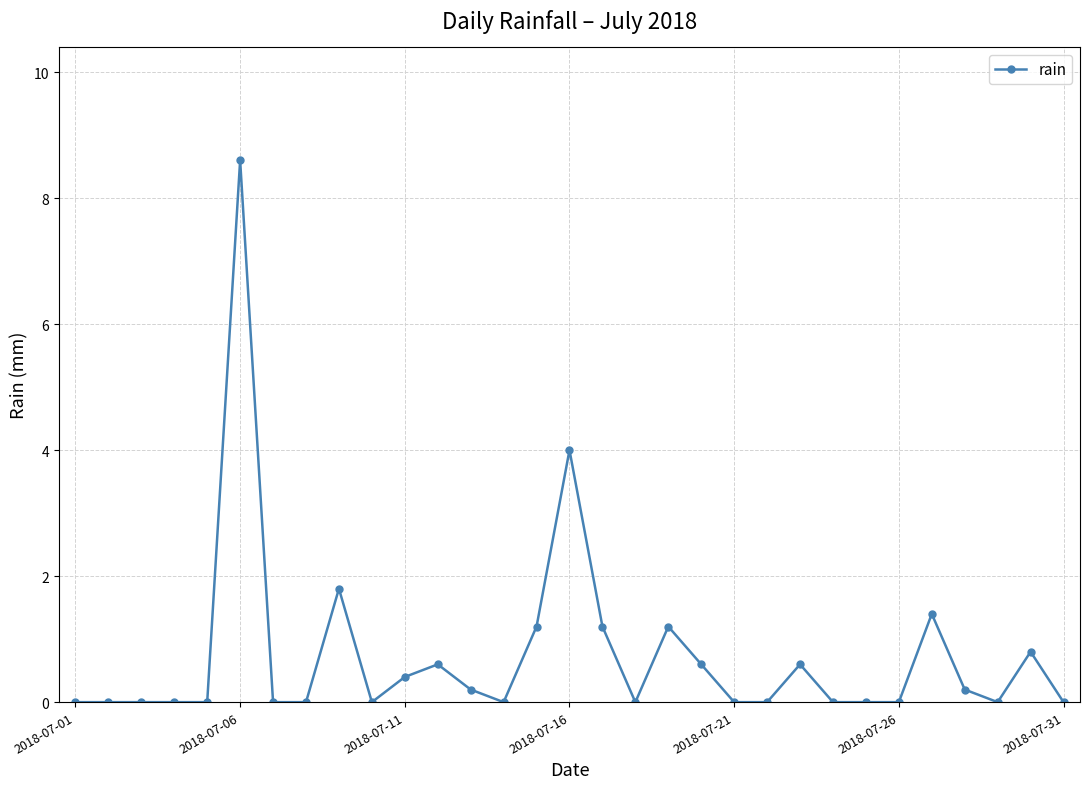

Count the number of categories in the chart.

31